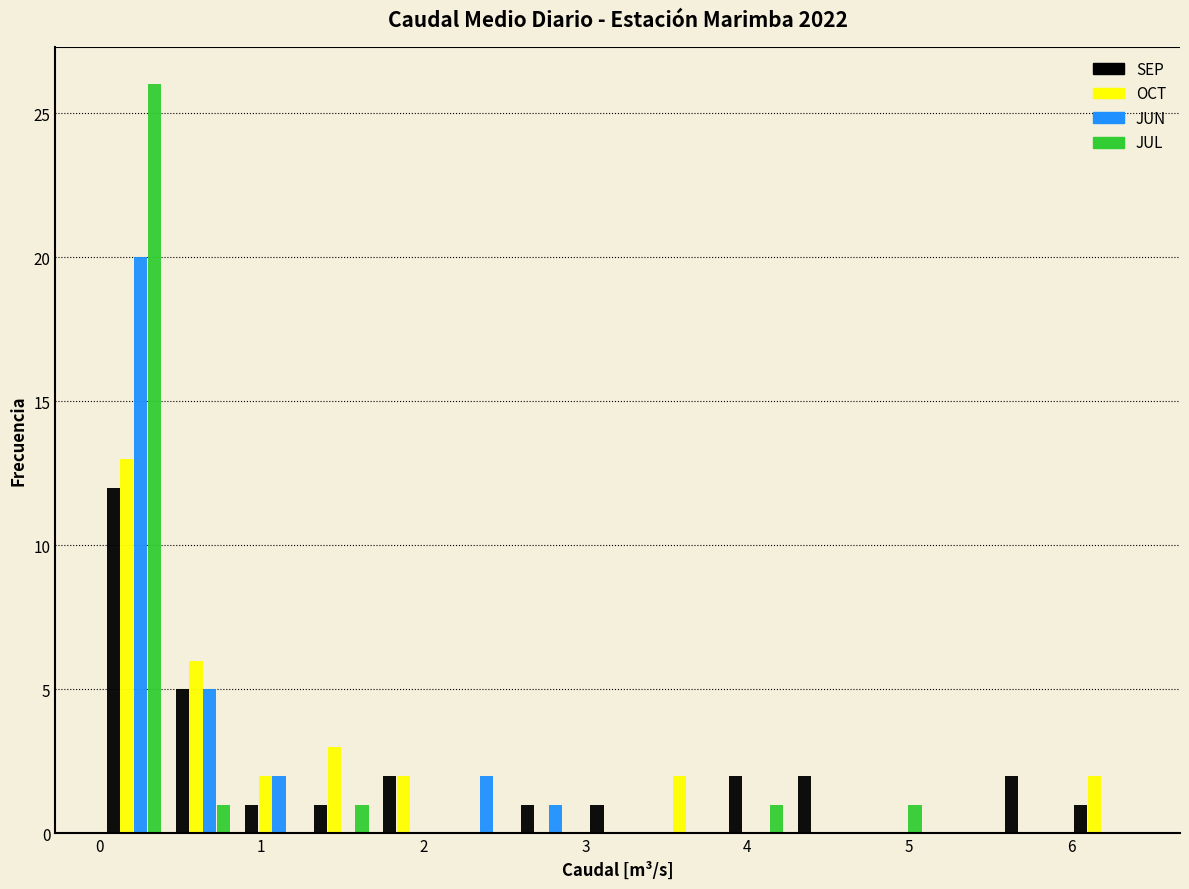

In the SEP series, which range on the x-axis has the tallest bar?

0.0 to 0.4